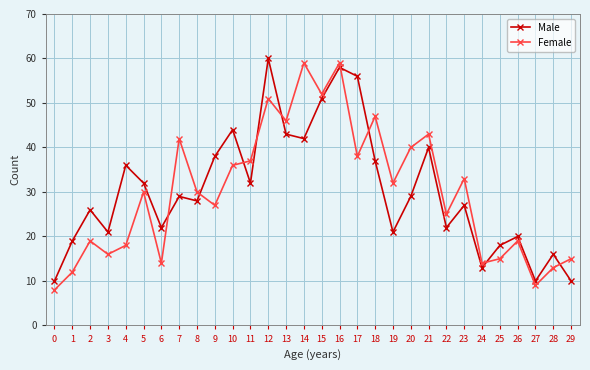

How many series are shown in this chart?

2